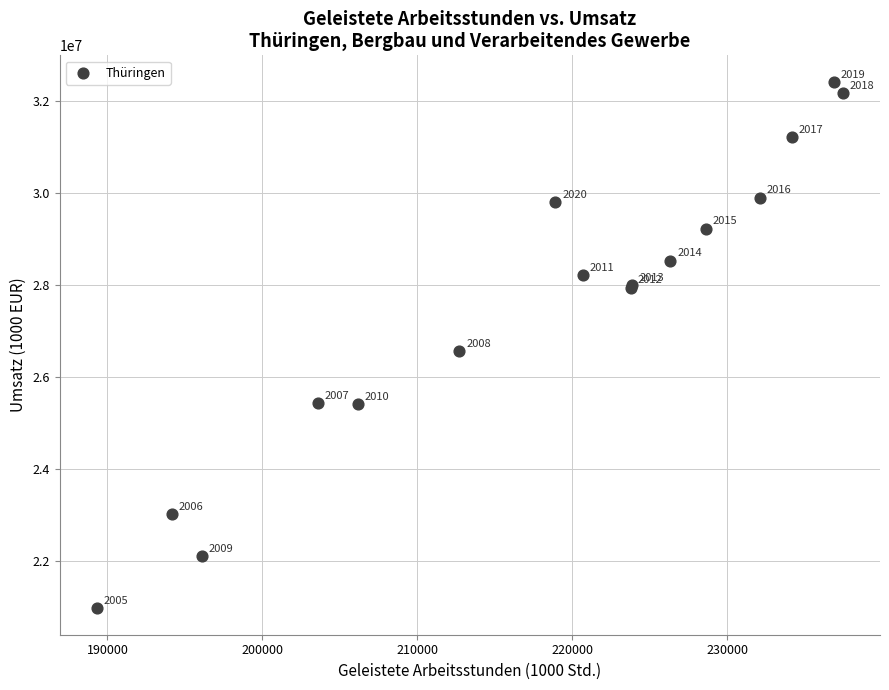

What Y value in the scatter plot is closest to 26702207?

26563938.2